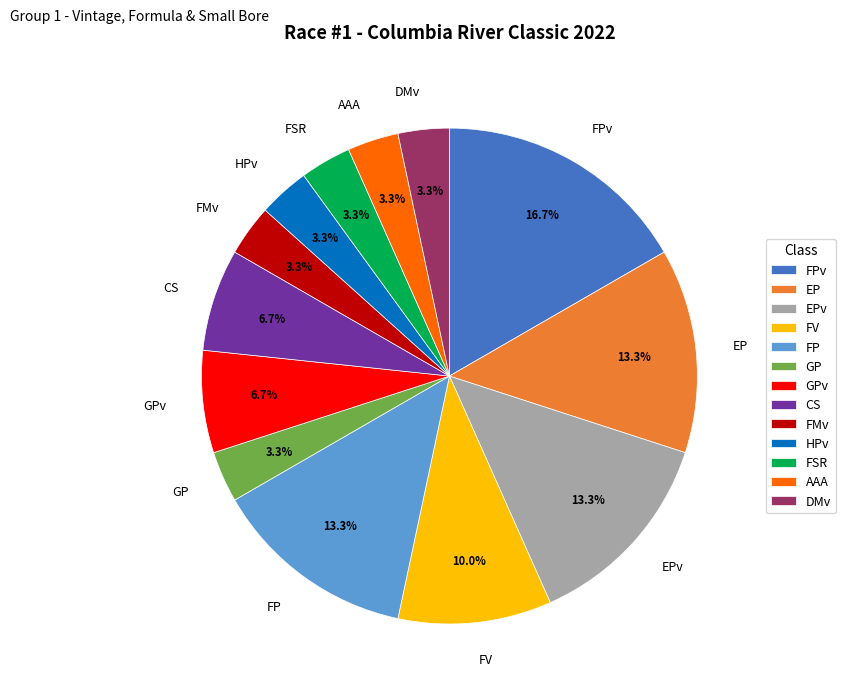

Which slice is the largest?

FPv